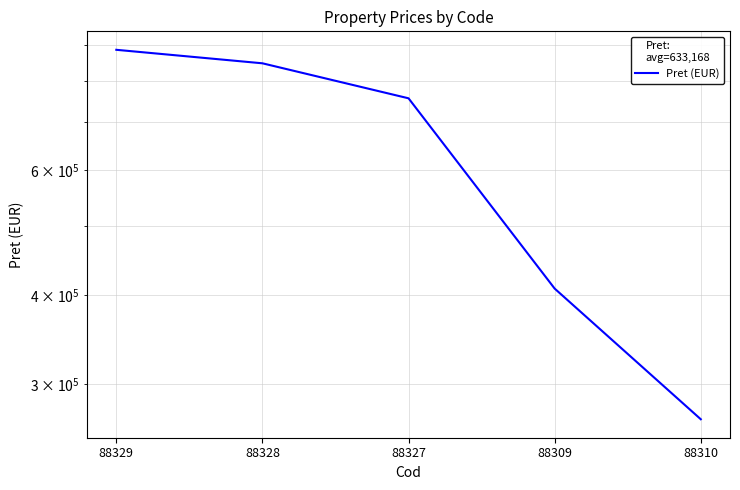

Approximately how many times larger is the value at 88309 compared to 88310?

1.5